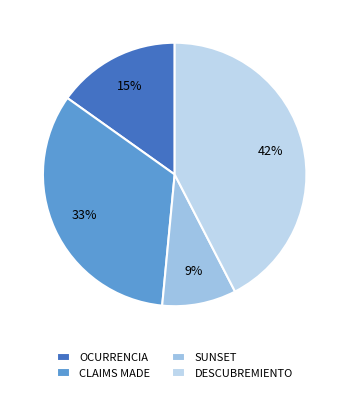

To the nearest percent, what is the average slice percentage?

25%